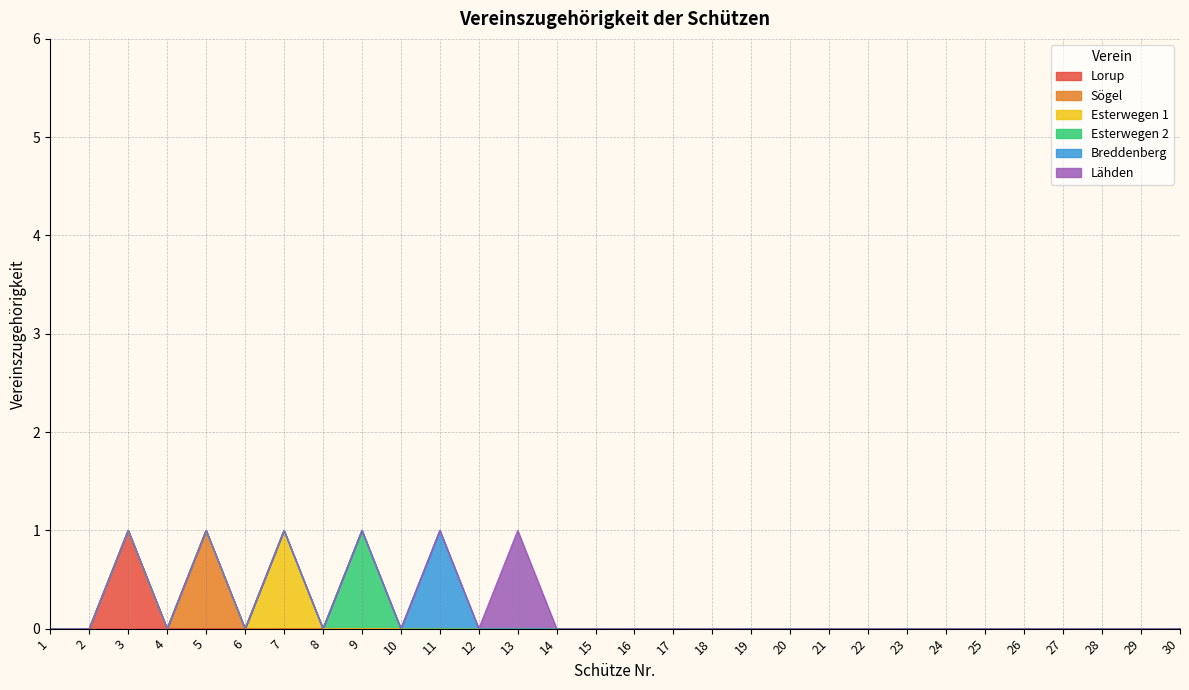

What is the greatest value displayed?

1